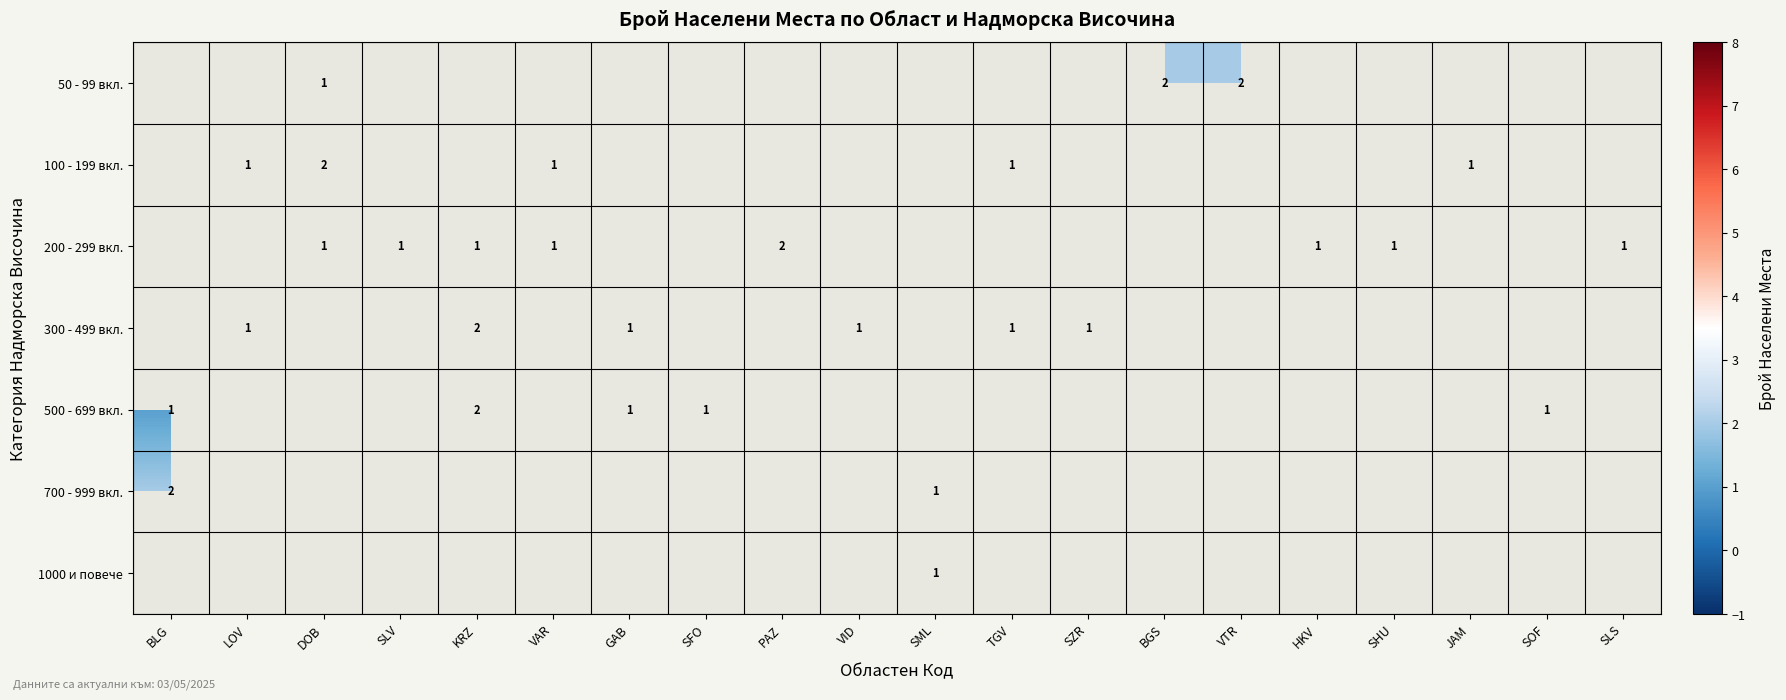

Is the value of 300 - 499 вкл. at TGV greater than the value of 100 - 199 вкл. at PAZ?

No